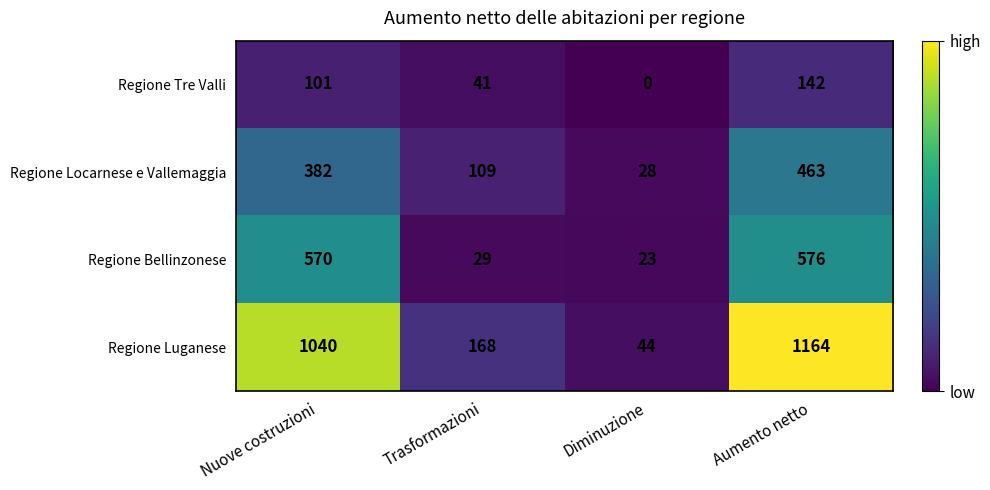

What is the total value across all series at Aumento netto?

2345